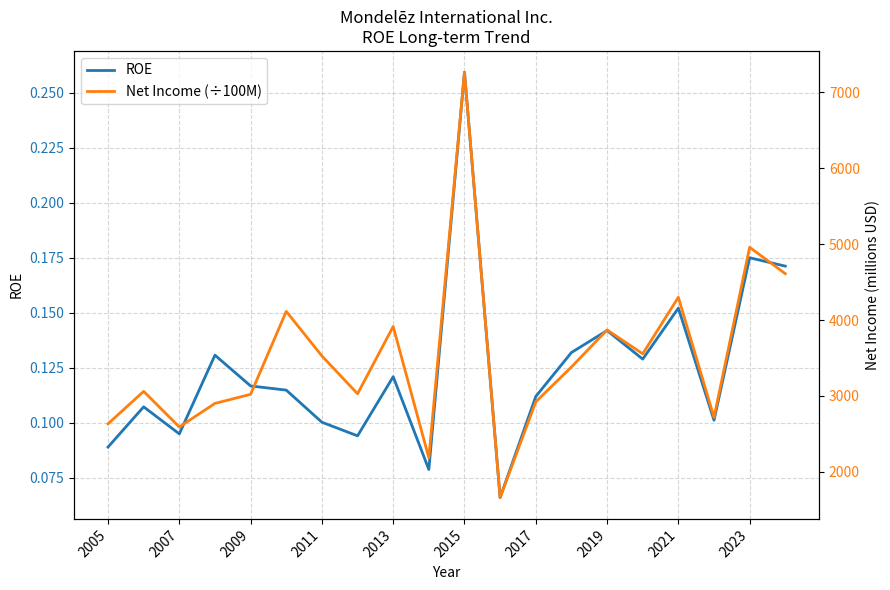

Is the value of Net Income (÷100M) at 15 greater than the value of ROE at 15?

Yes